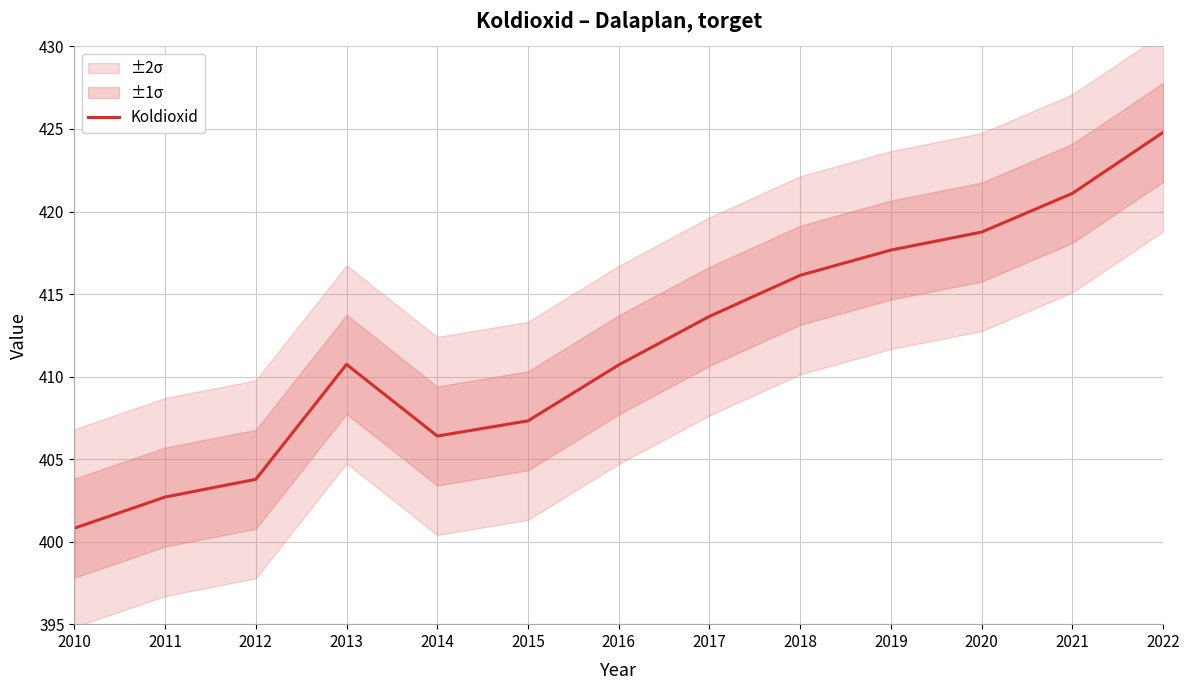

What is the change in value from 2015 to 2017?

+6.3